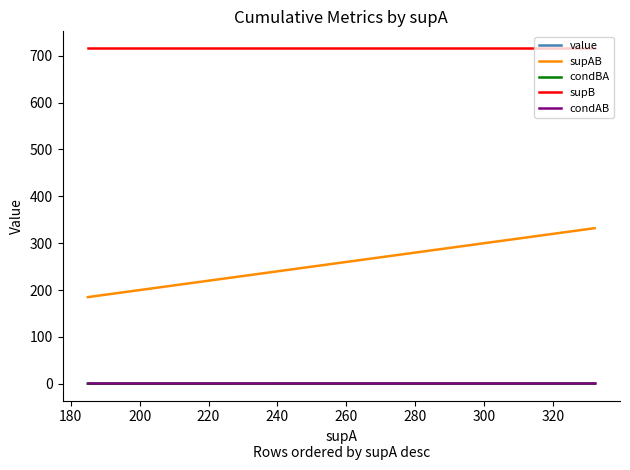

Rank the series by their maximum value, from lowest to highest.

condBA, value, condAB, supAB, supB